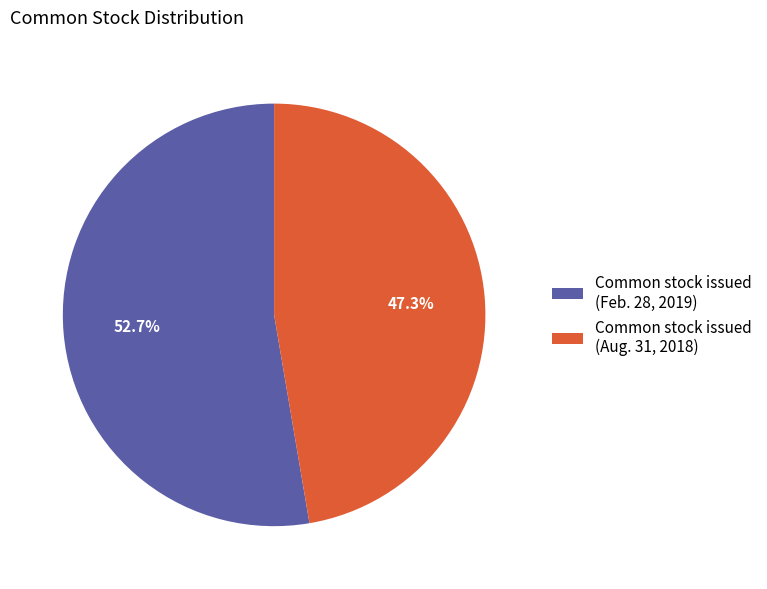

Rank the categories by value from lowest to highest.

Common stock issued (Aug. 31, 2018), Common stock issued (Feb. 28, 2019)